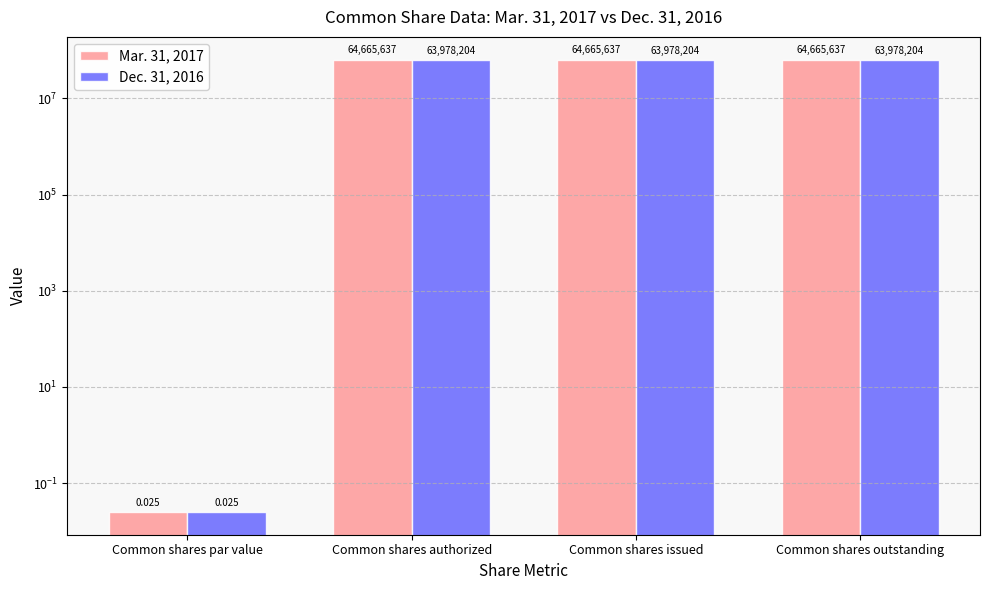

At Common shares par value, list the series in order from smallest to largest.

Mar. 31, 2017, Dec. 31, 2016